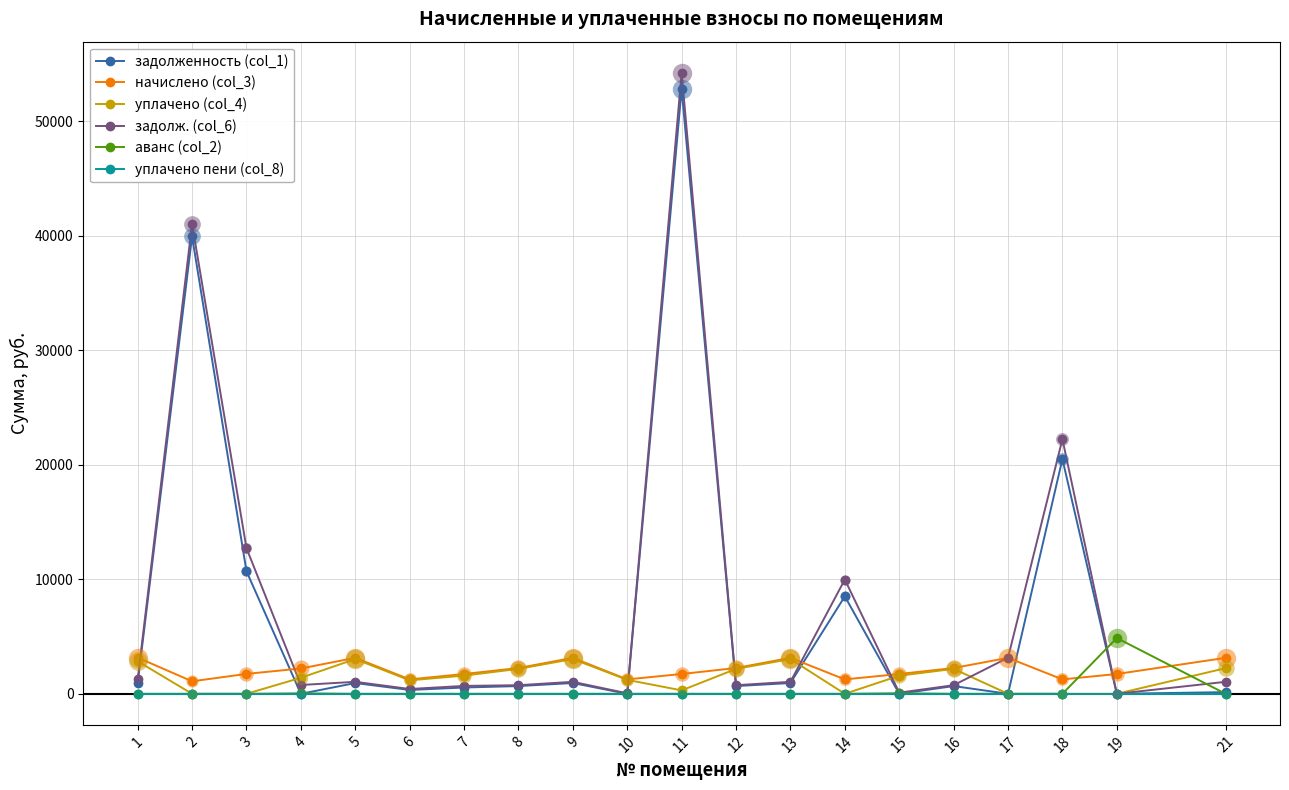

Is this an area chart (filled region under the line)?

No